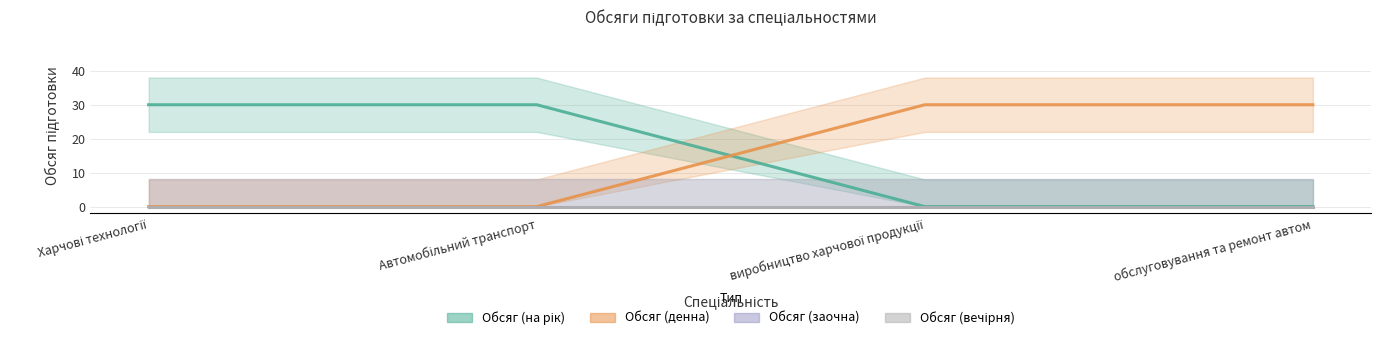

After their last crossing, which series has the higher values: Обсяг (на рік) or Обсяг (денна)?

Обсяг (денна)